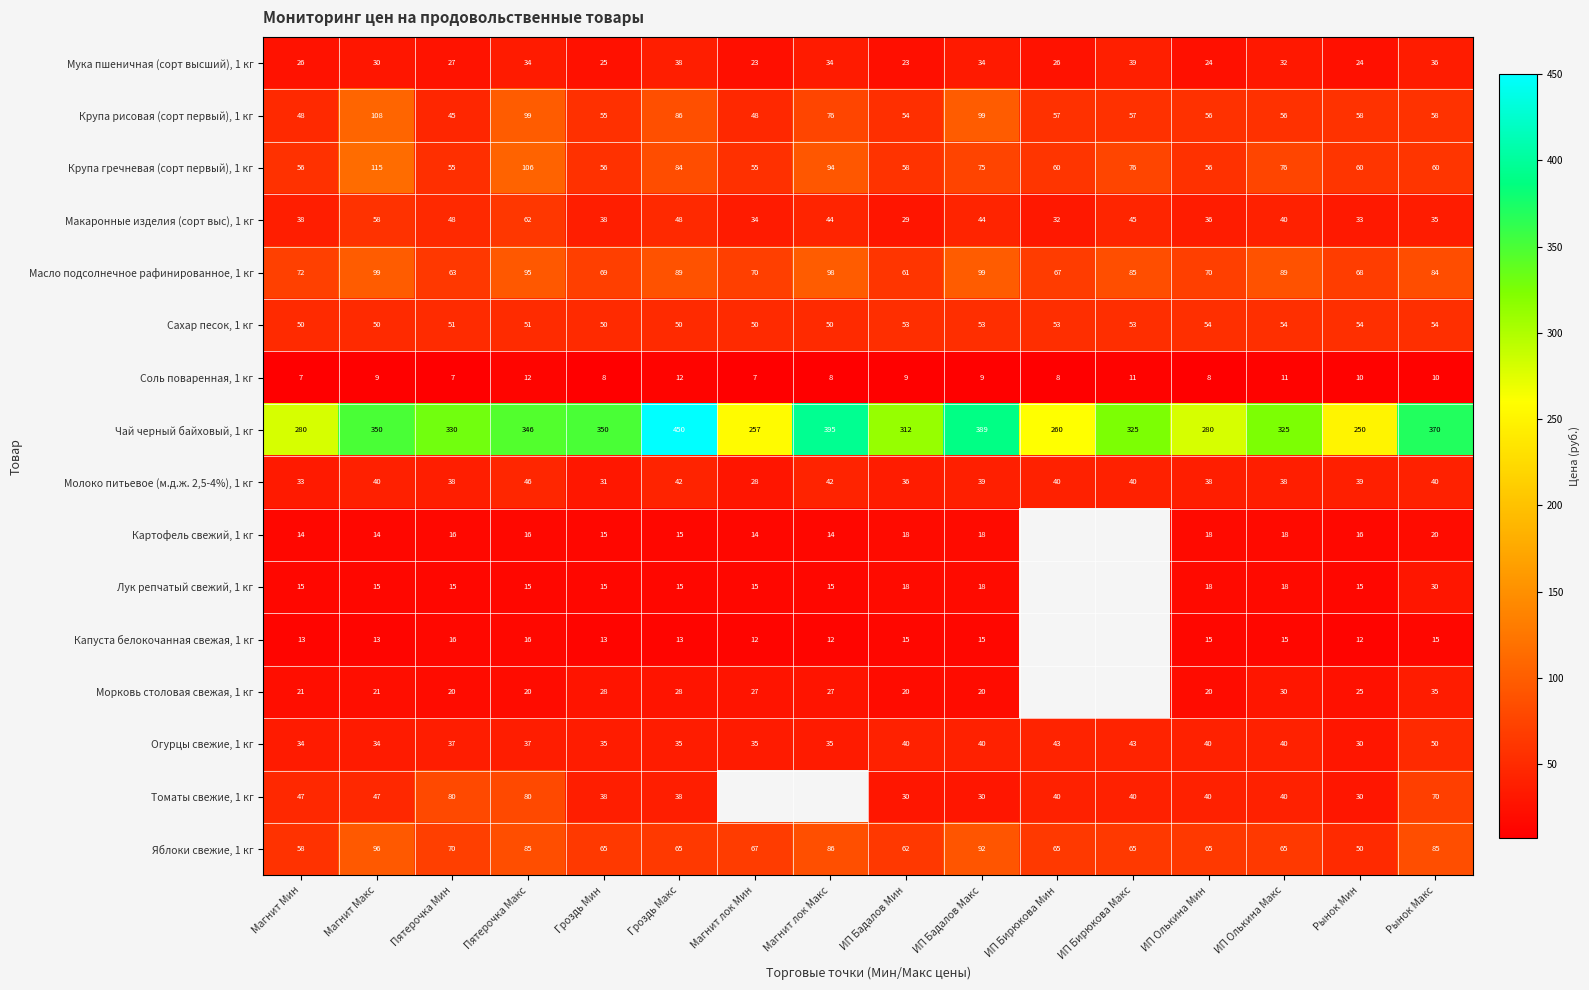

Which series changed the most between ИП Бадалов Макс and ИП Олькина Макс?

Чай черный байховый, 1 кг